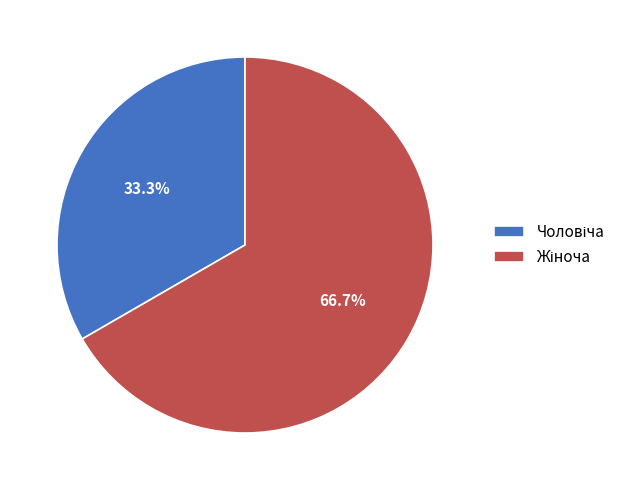

Is there any slice that represents more than half of the pie?

Yes